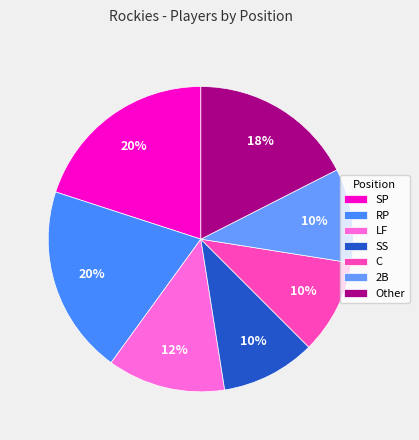

How many segments does this pie chart have?

7